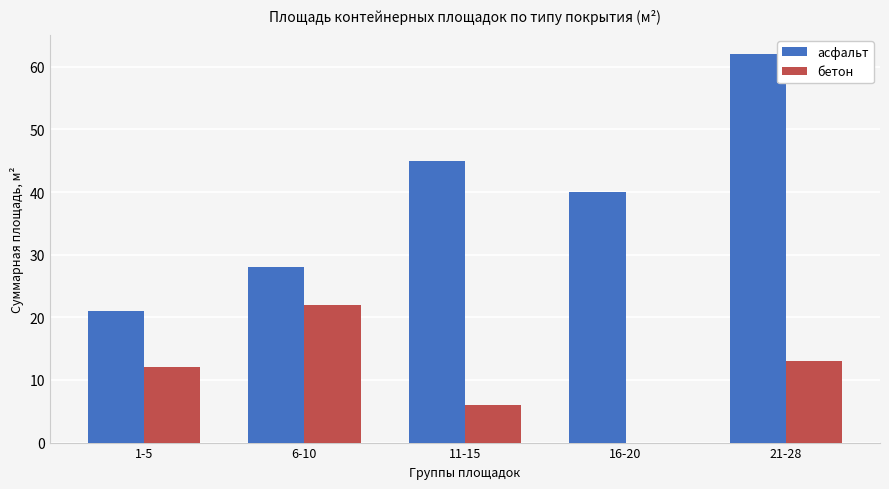

What is the difference between the бетон values at 1-5 and 16-20?

12